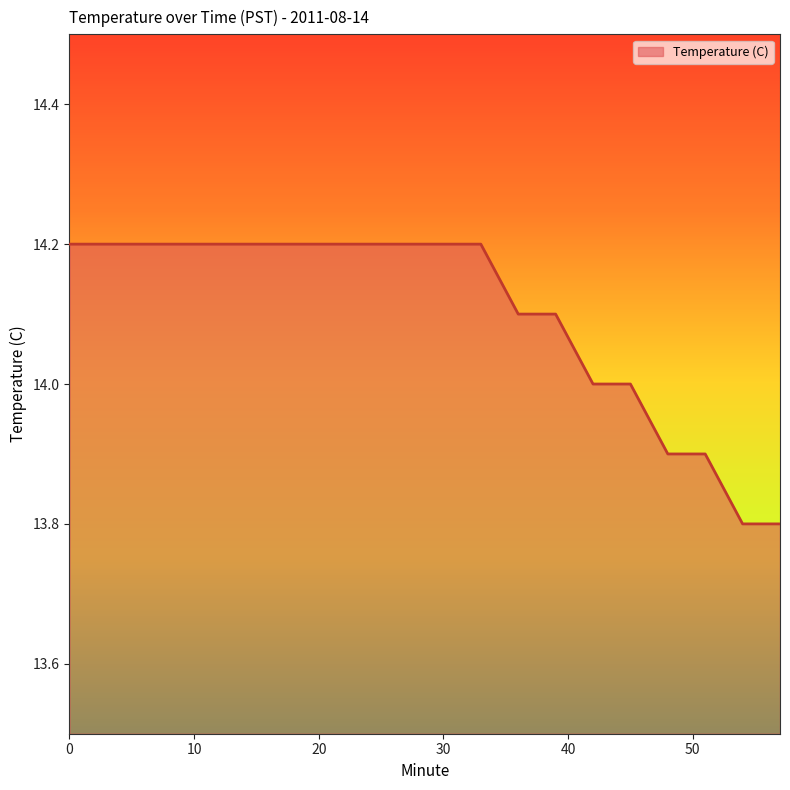

What is the minimum value shown in the chart?

13.8